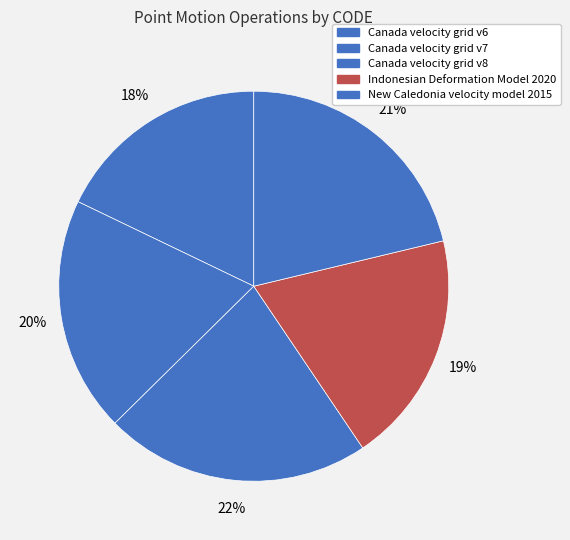

How many slices are in this pie chart?

5